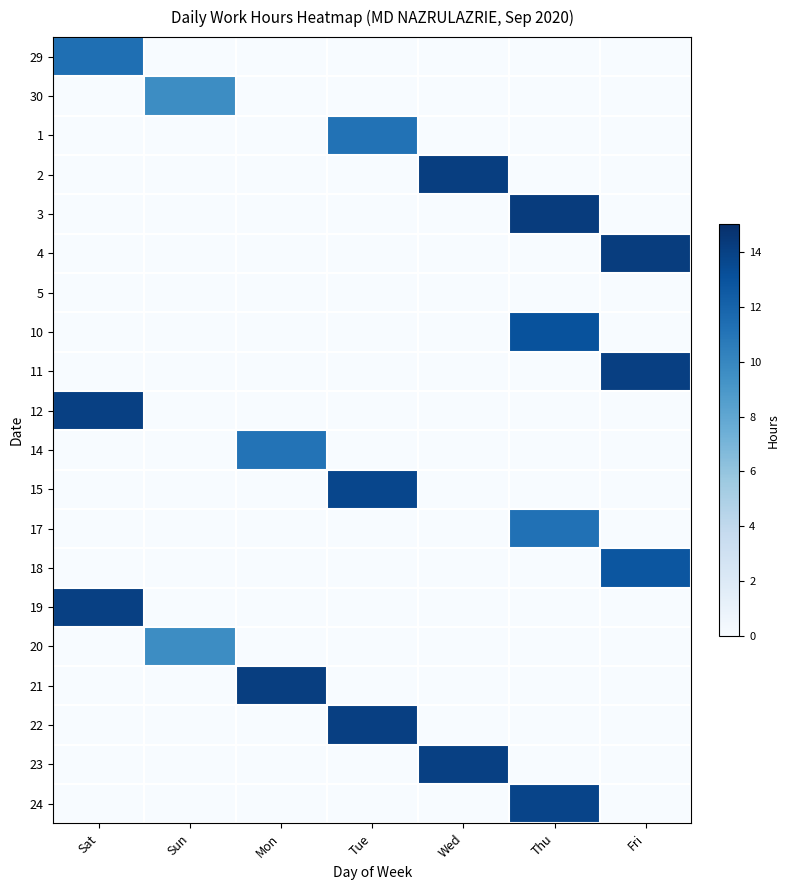

How many data points in 22 are above 0?

1